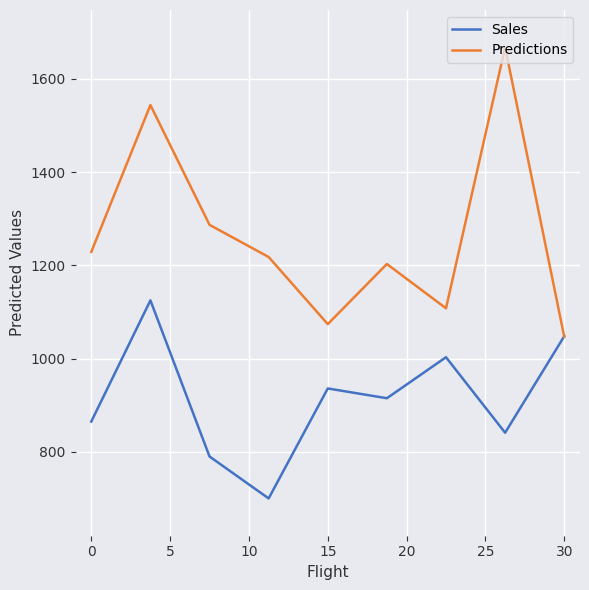

What is the maximum value shown in the chart?

1668